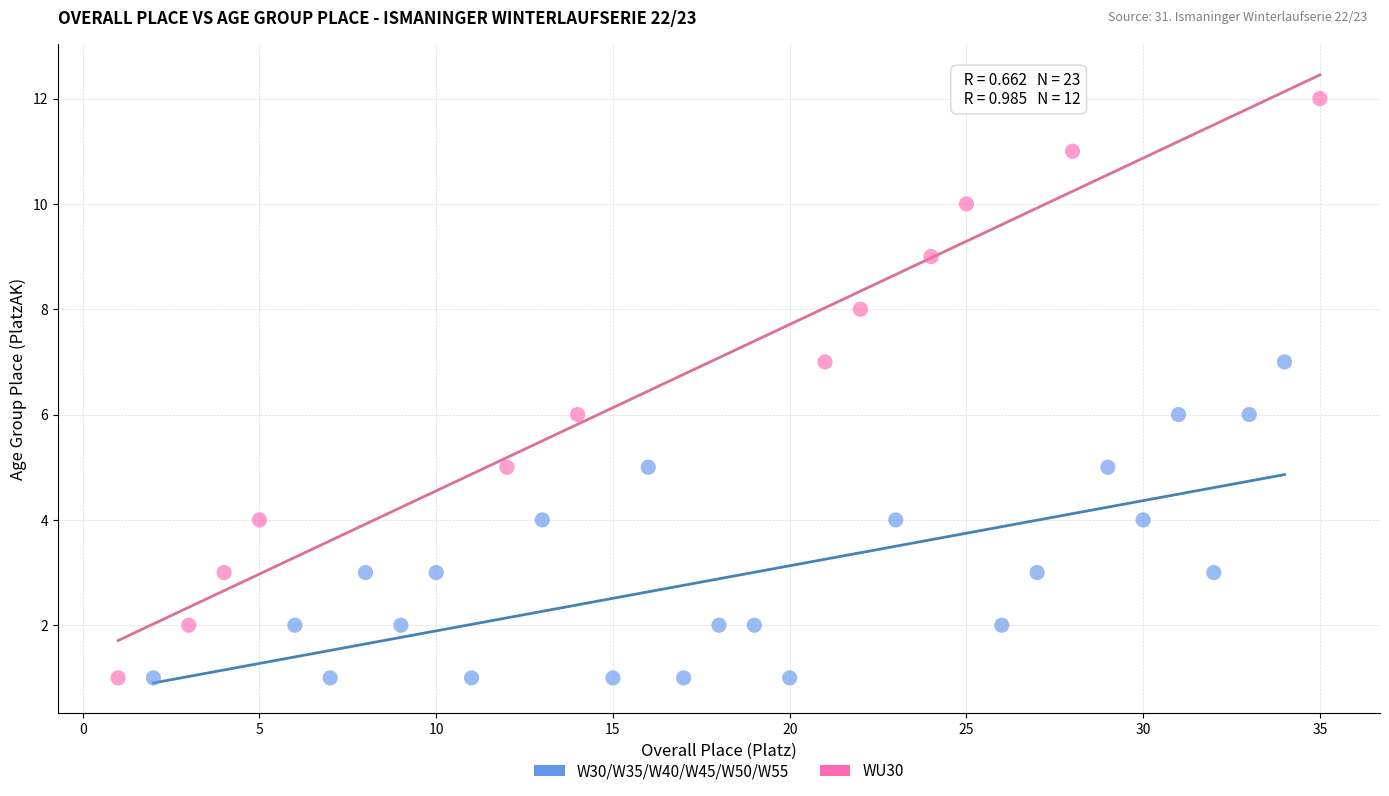

Which series has the widest spread of Y values?

WU30